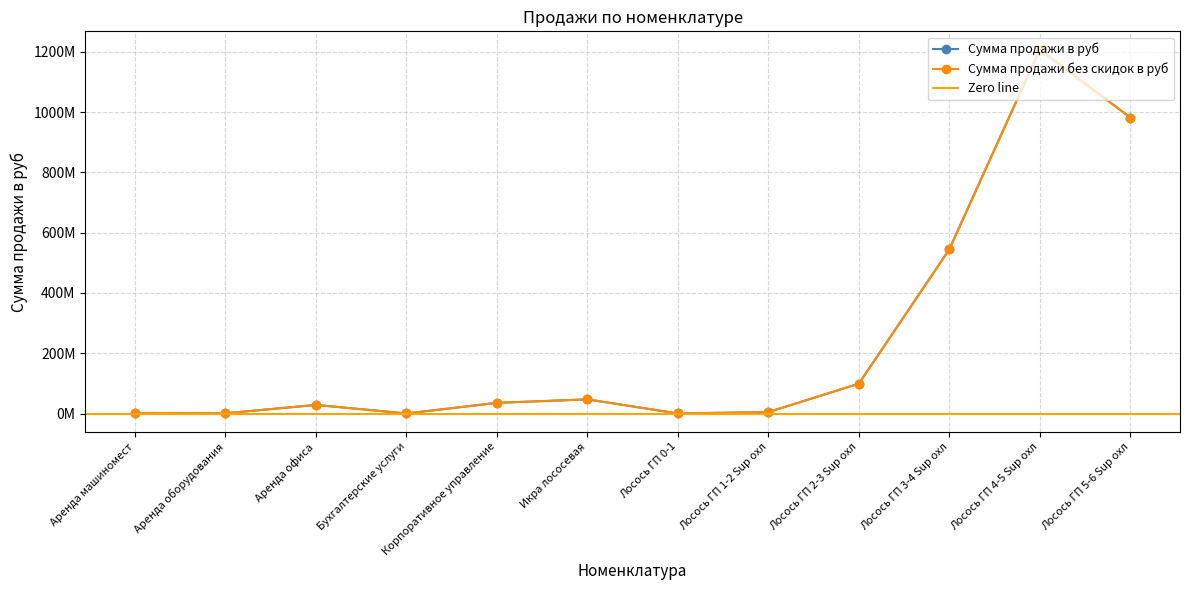

At how many categories does at least one series exceed 363418305?

3